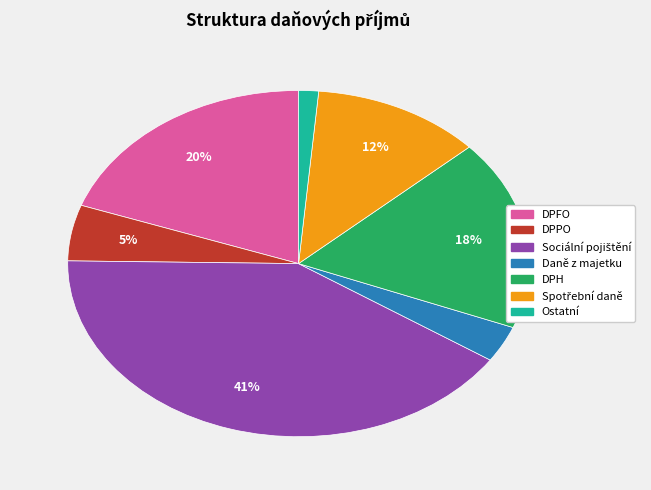

True or false: Ostatní accounts for 1% of the total.

True